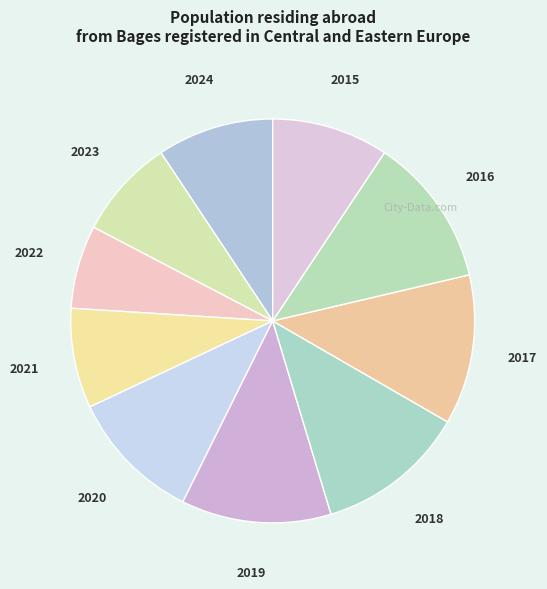

Does 2015 represent more than half of the total?

No